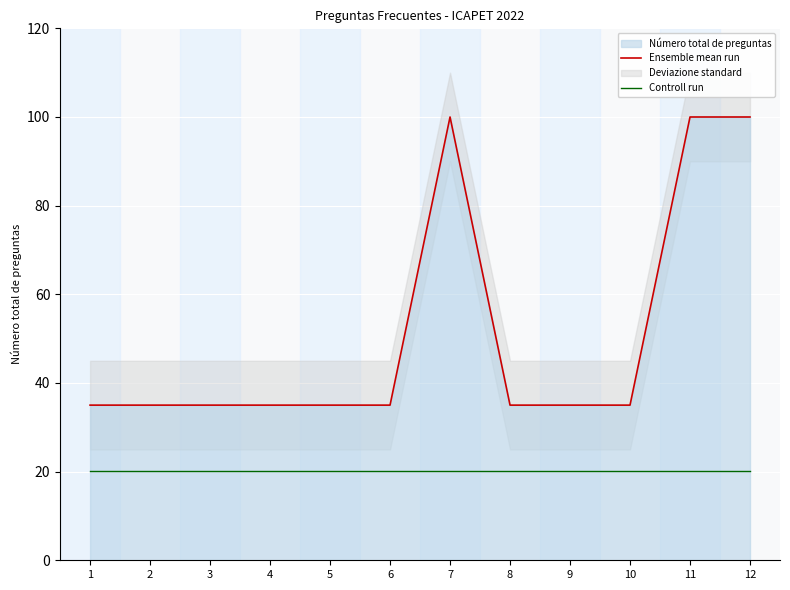

At how many categories does at least one series exceed 30?

12